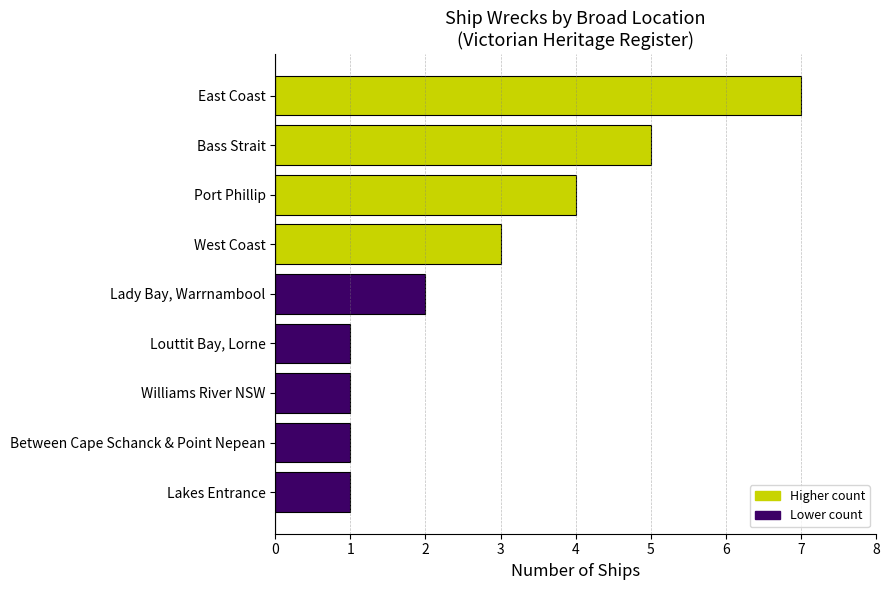

What is the difference between the maximum and second lowest values?

6